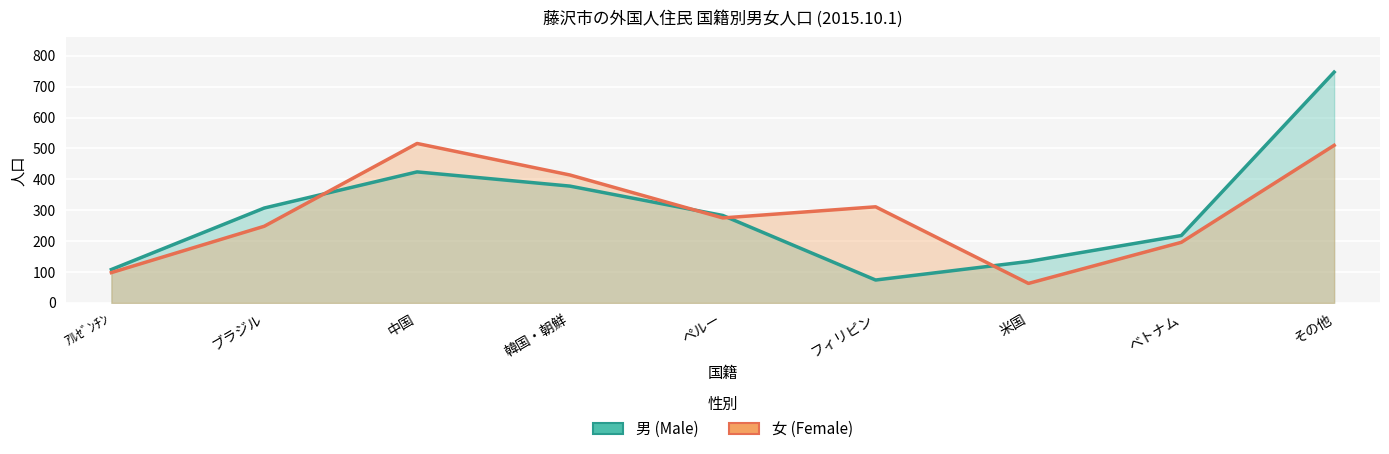

What is the difference between the maximum and minimum values in the 女 series?

453